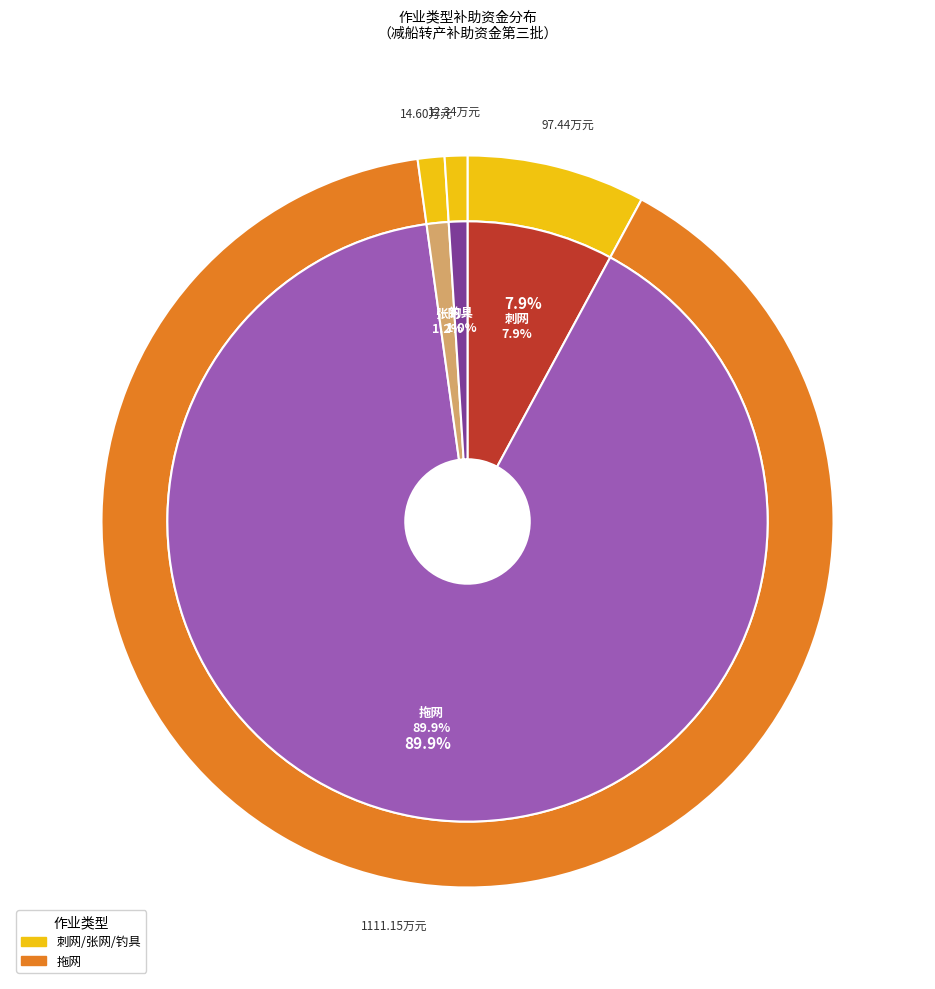

To the nearest percent, what portion does 张网 represent?

1%